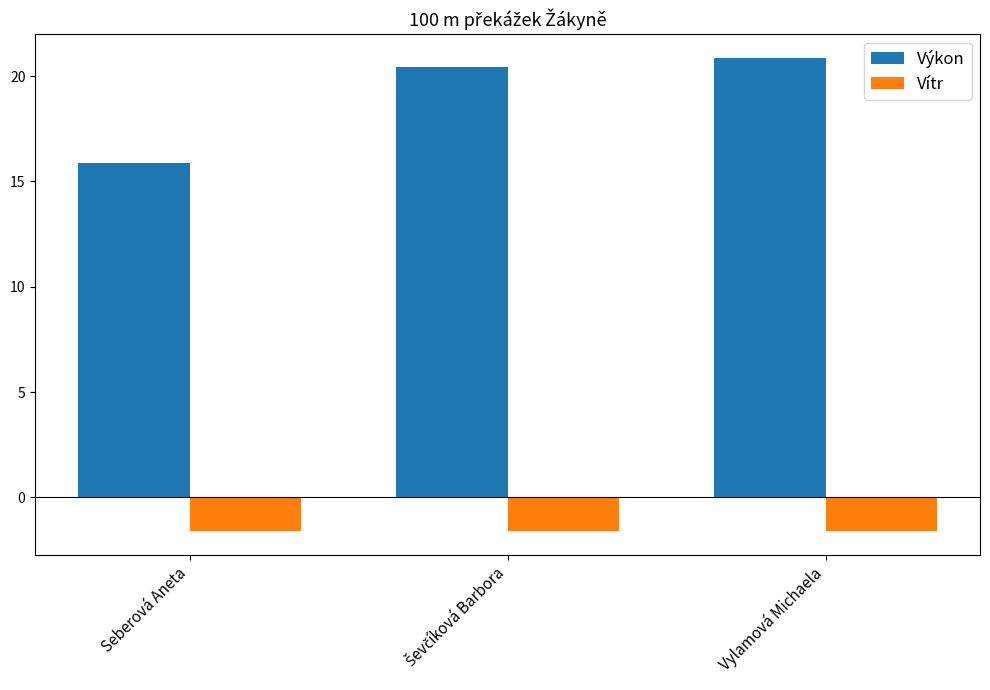

The Vítr series shows -0.8 at Seberová Aneta. True or false?

False